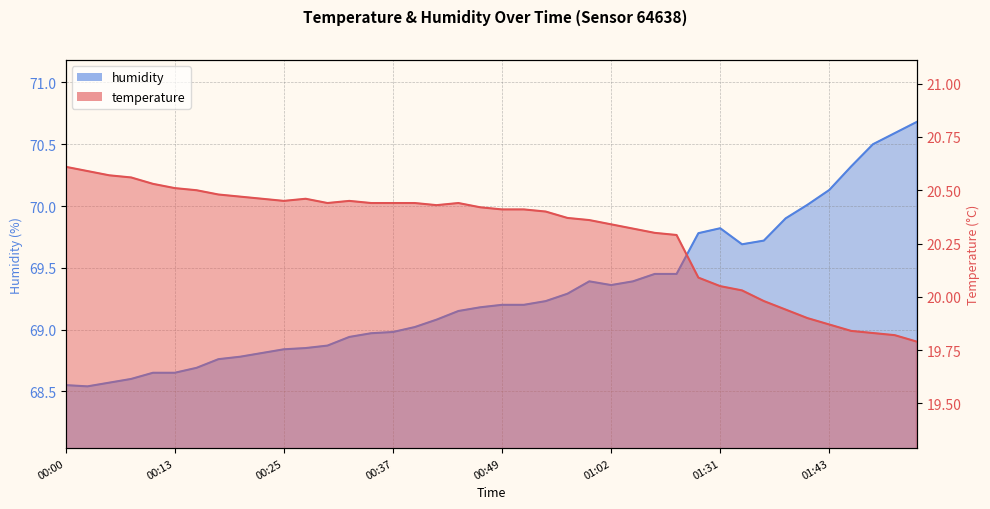

What is the difference between the second highest and second lowest values in the temperature series?

0.8